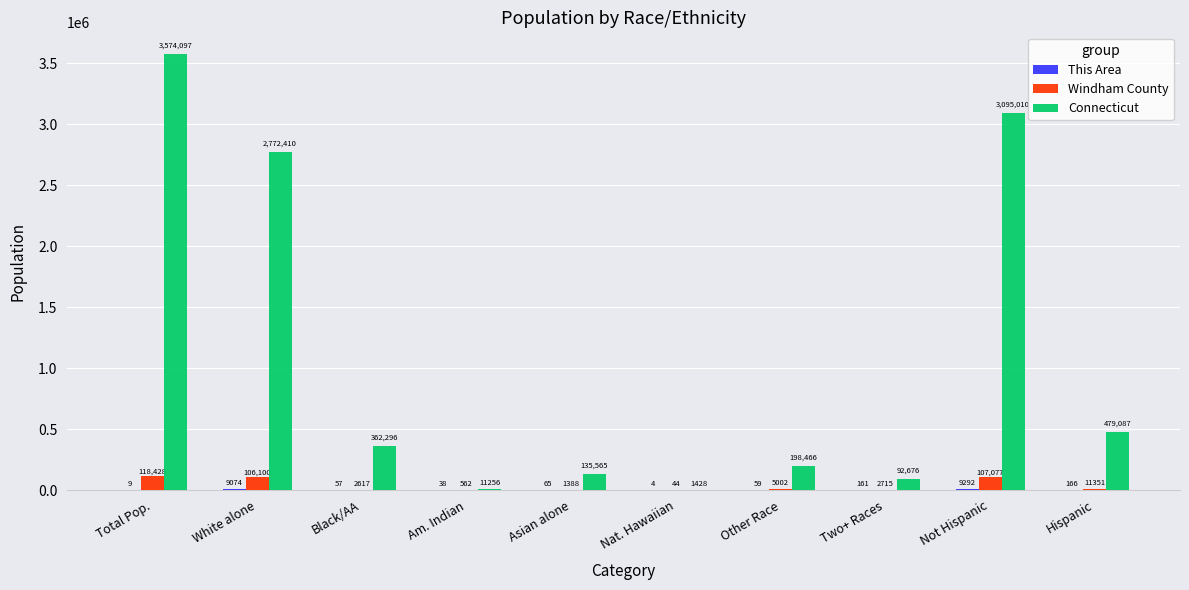

The value of Windham County at Total Pop. is 118428. True or false?

True